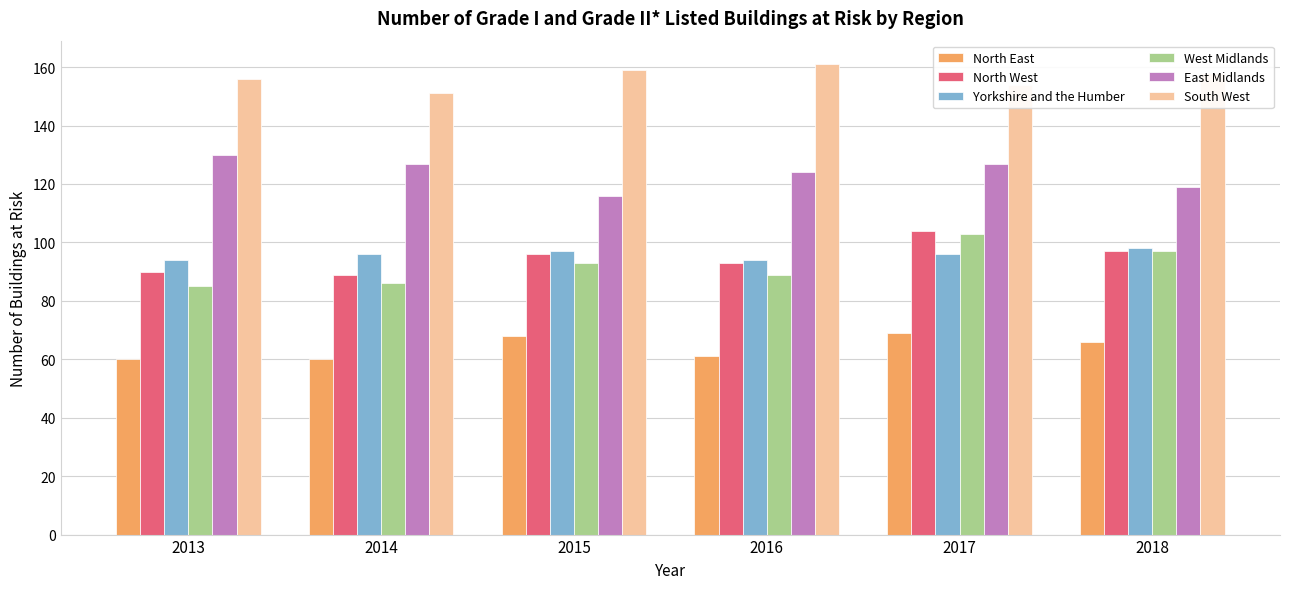

How many groups of bars are there?

6